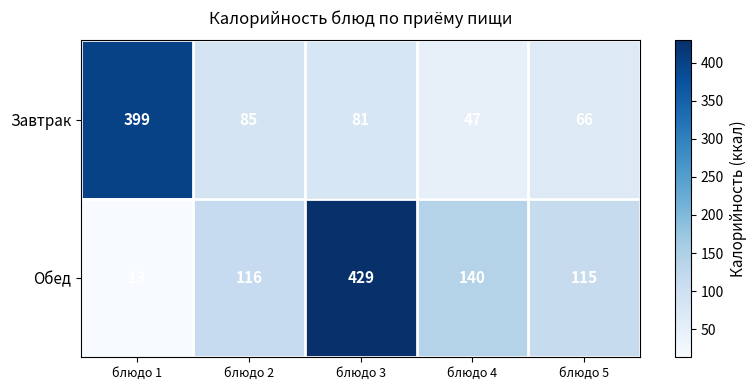

Rank the series by their maximum value, from lowest to highest.

Завтрак, Обед